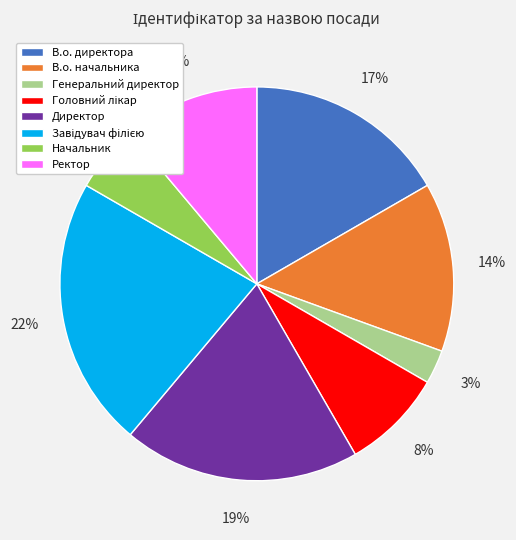

Which category has the smallest portion of the pie?

Генеральний директор